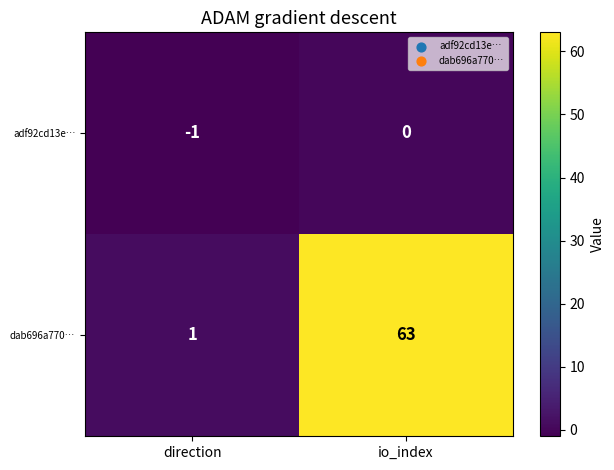

Where is dab696a770… nearest to the value 32?

direction